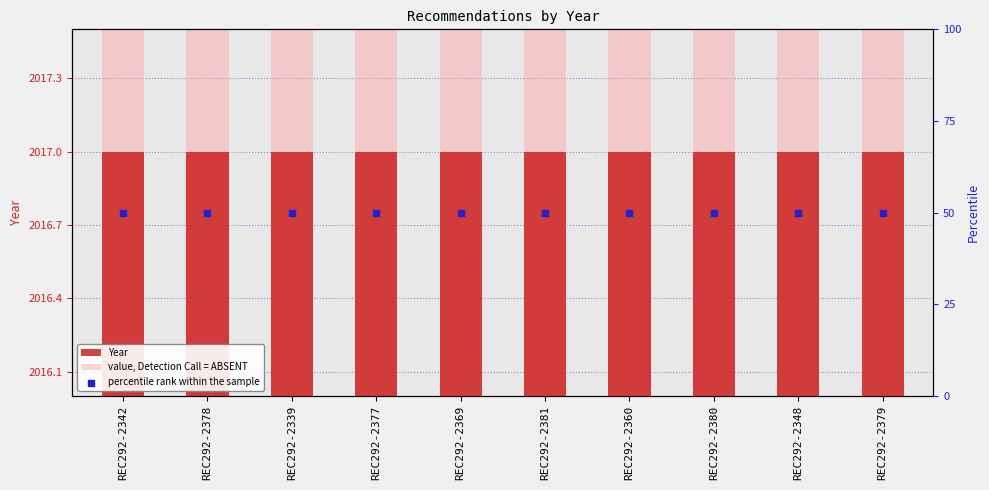

What are all the series names shown in the legend?

Year, value, Detection Call = ABSENT, percentile rank within the sample